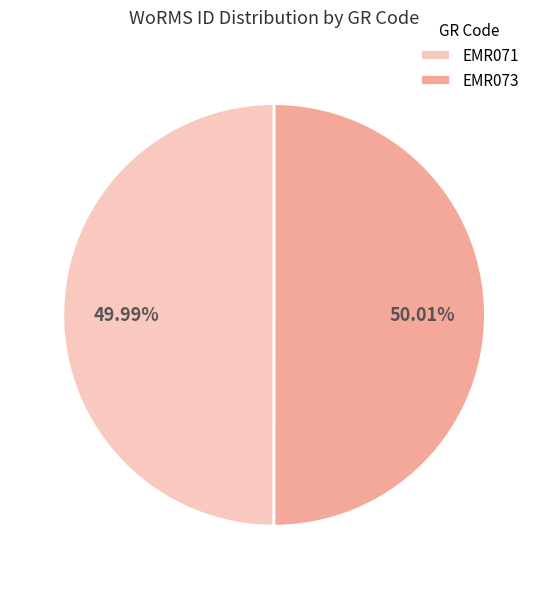

To the nearest percent, what is the combined percentage of EMR071 and EMR073?

100%